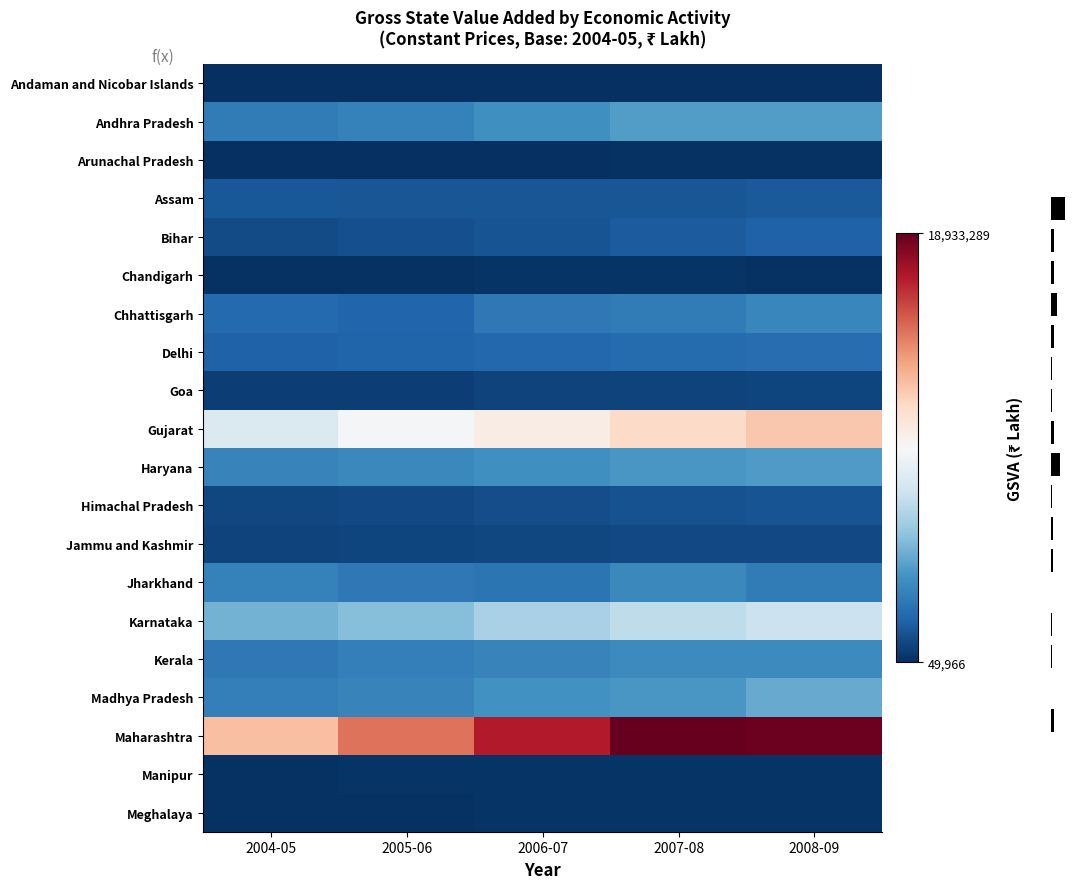

What is the difference between the Andaman and Nicobar Islands values at 2005-06 and 2008-09?

22586